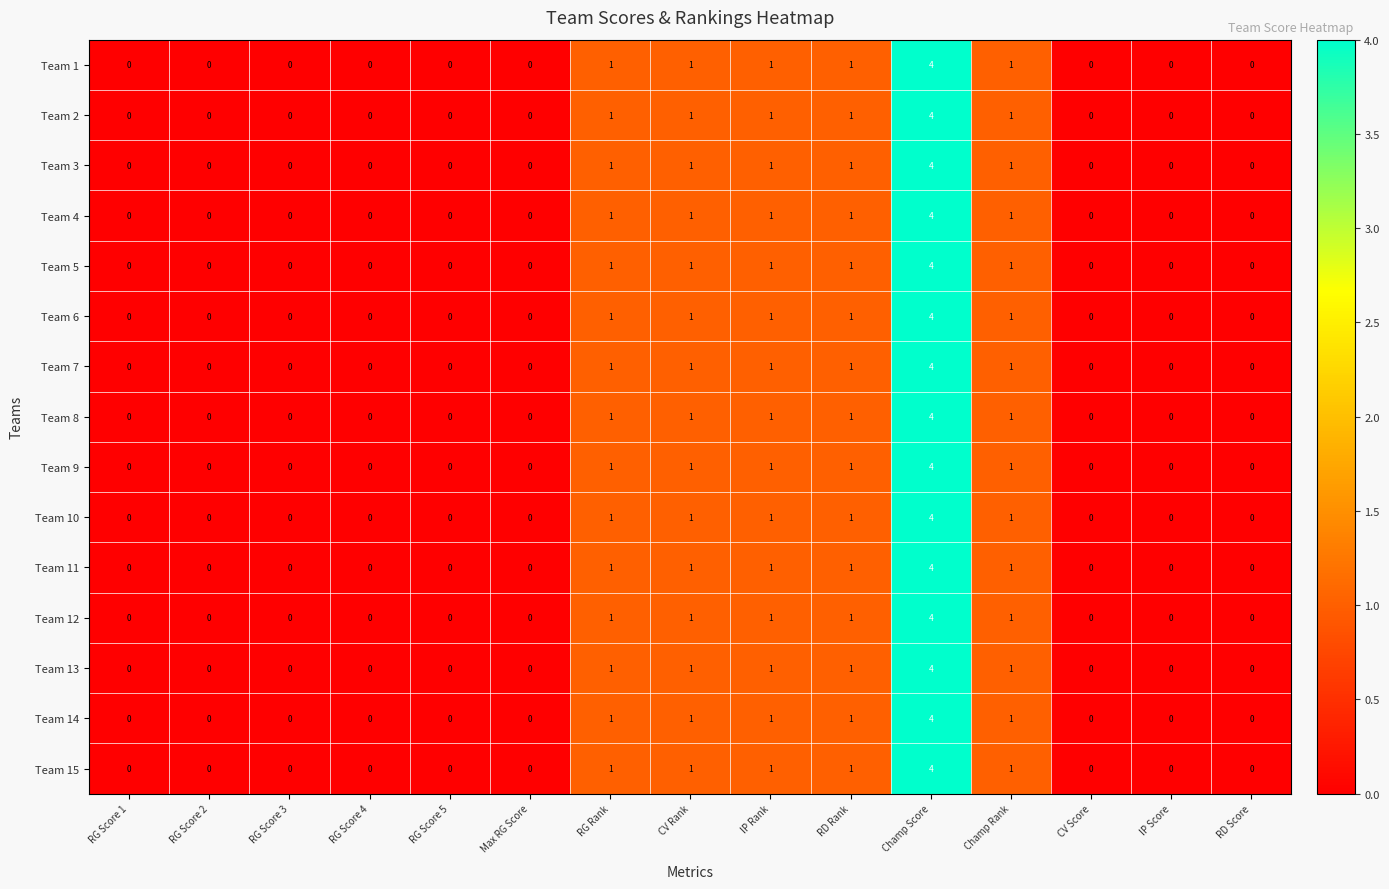

What is the difference between the maximum and minimum values in the Team 1 series?

4